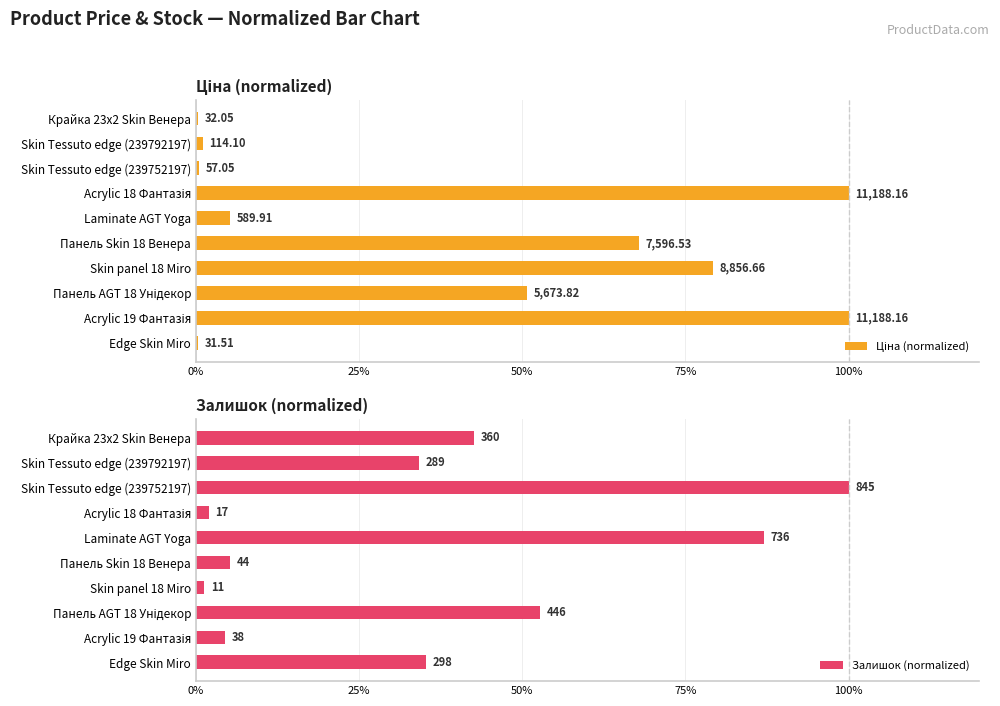

Are the bars grouped side by side (vs. stacked)?

Yes